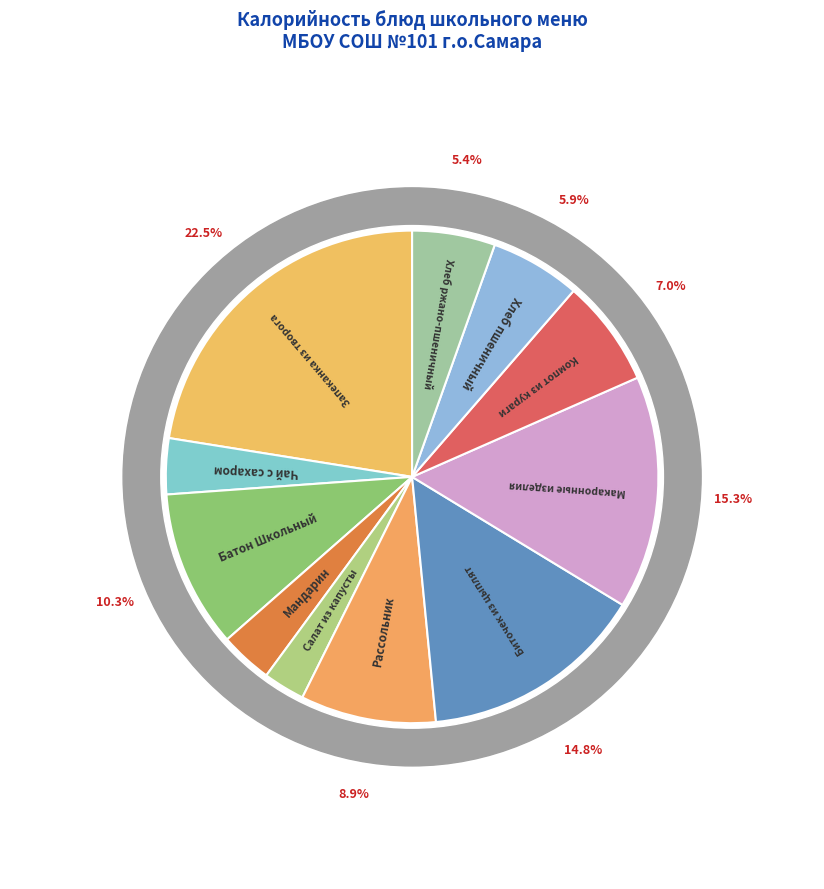

What percentage is the Батон Школьный slice, to the nearest percent?

10%